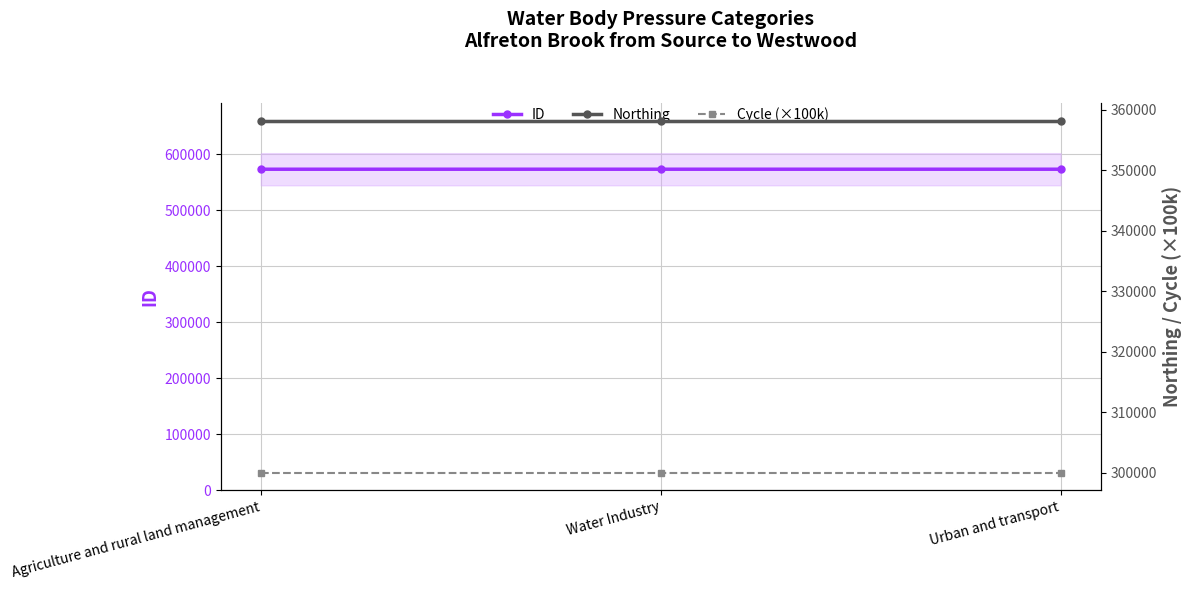

How many lines are shown in the chart?

3